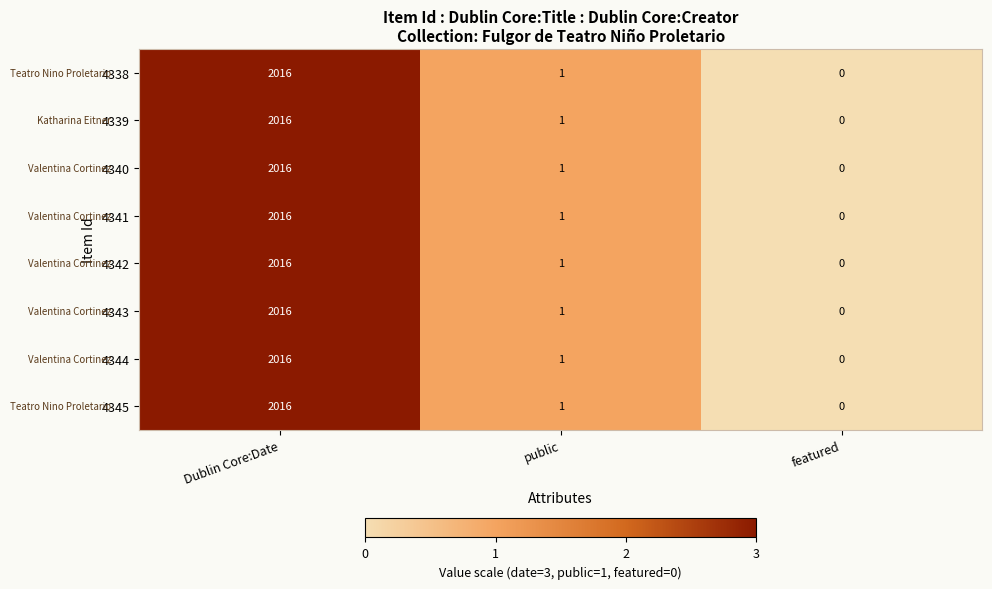

What is the sum of all 4338 values?

2017